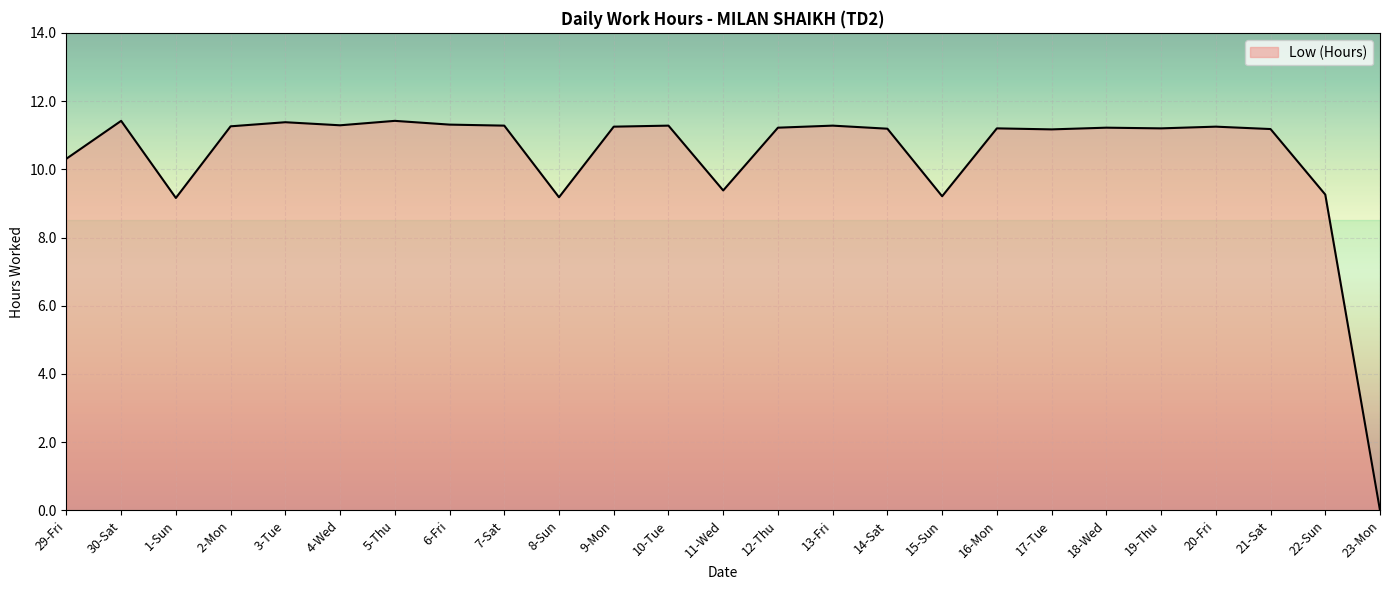

Which category has the lowest value across all series?

23-Mon